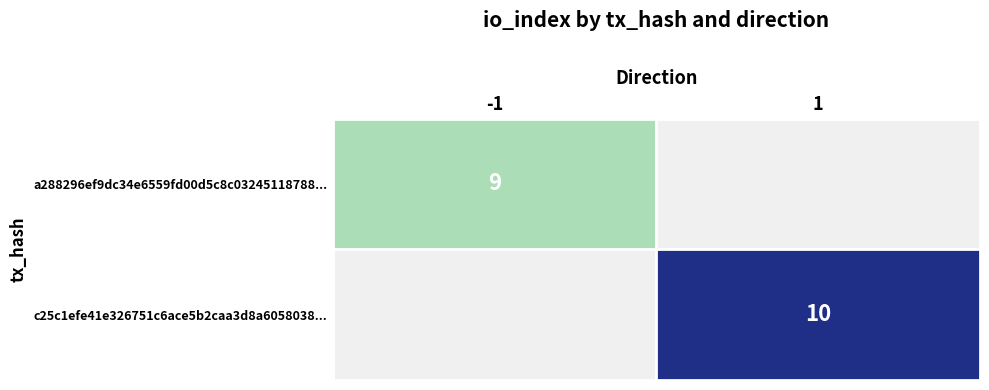

What is the difference between the c25c1efe41e326751c6ace5b2caa3d8a6058038 values at direction and io_index?

9